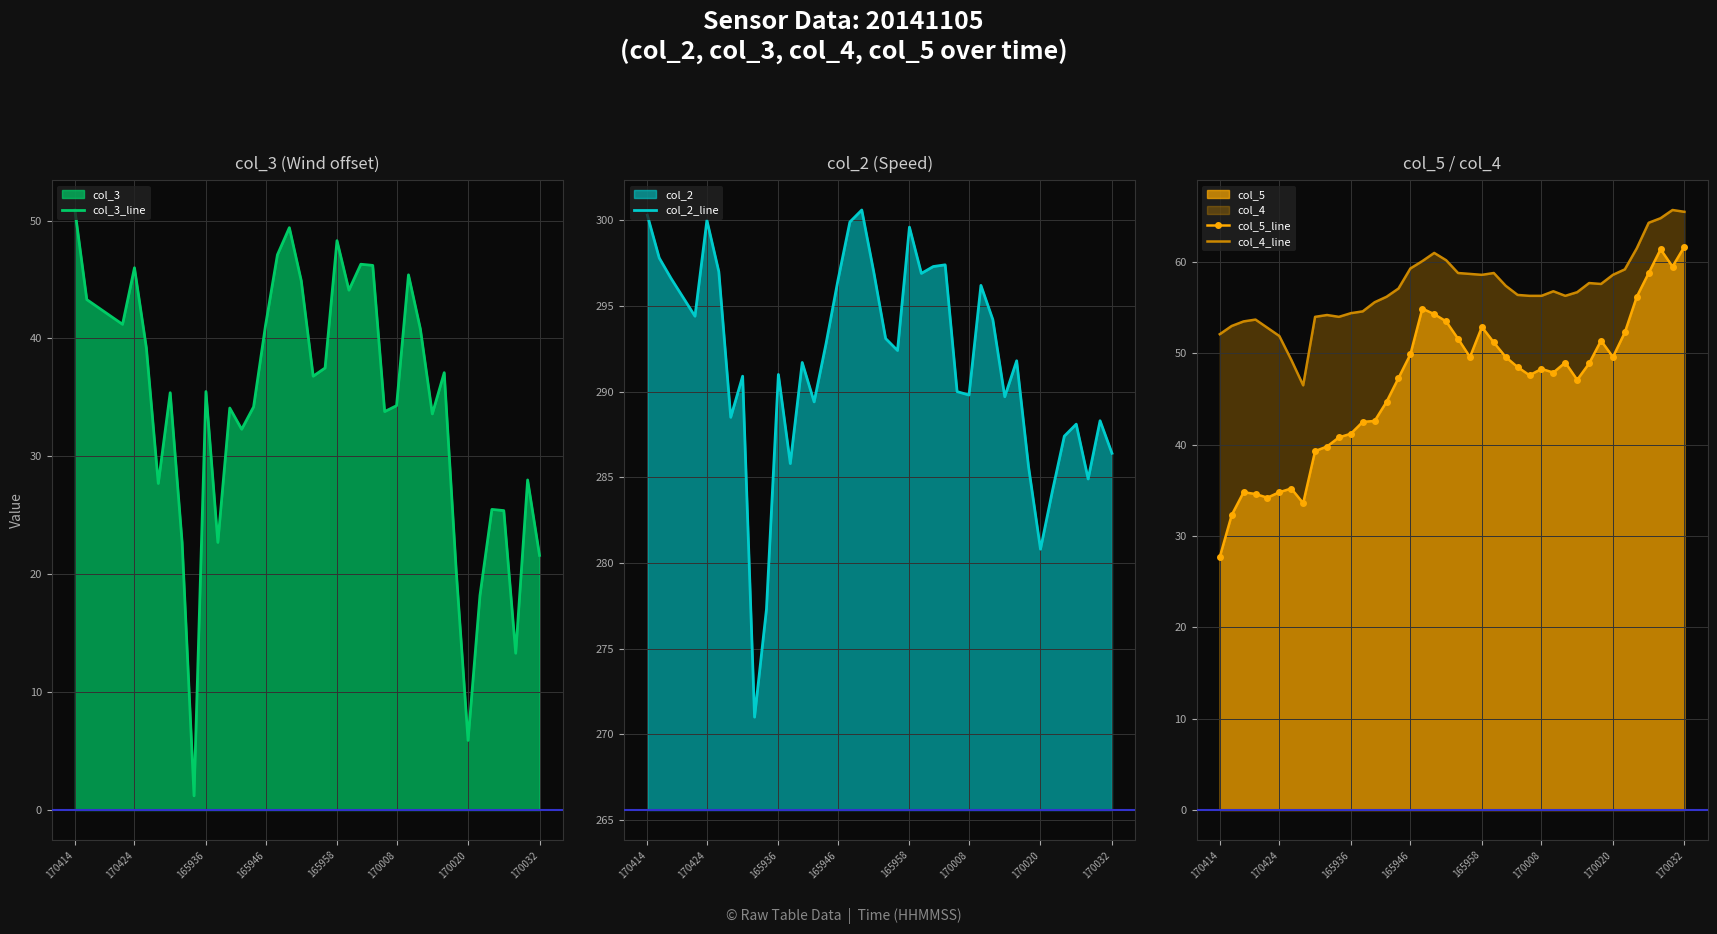

What is the difference between the col_5_line values at 36 and 18?

4.5